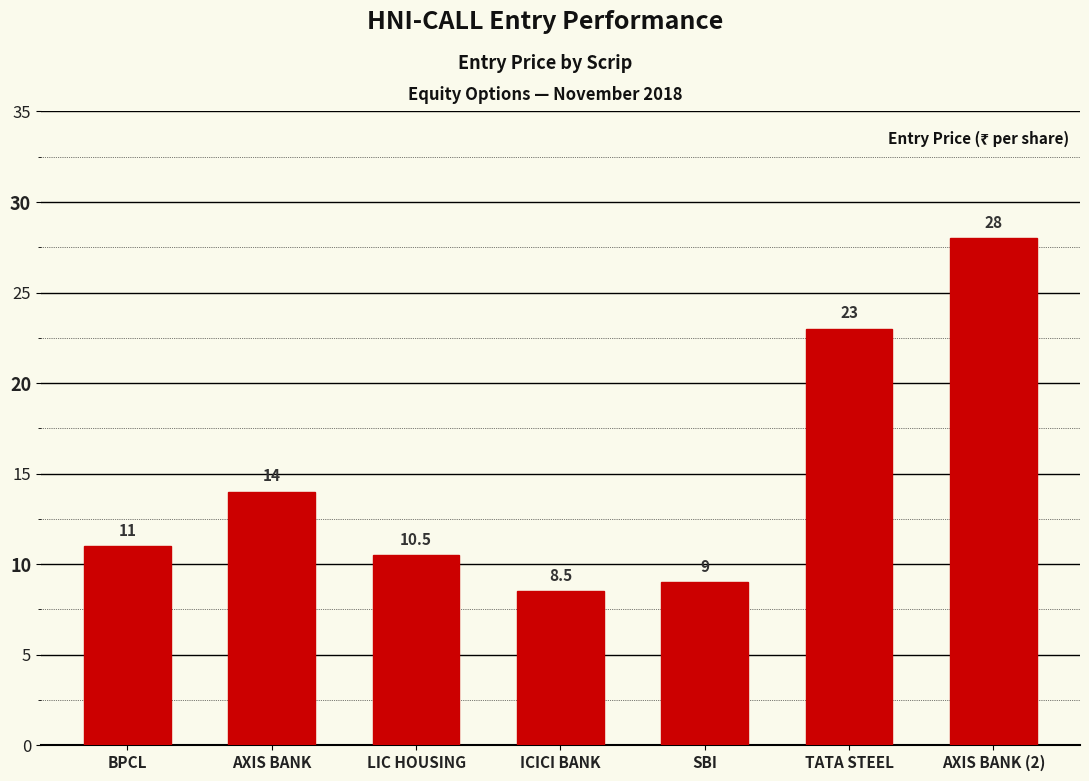

Which label corresponds to the smallest value in the chart?

ICICI BANK